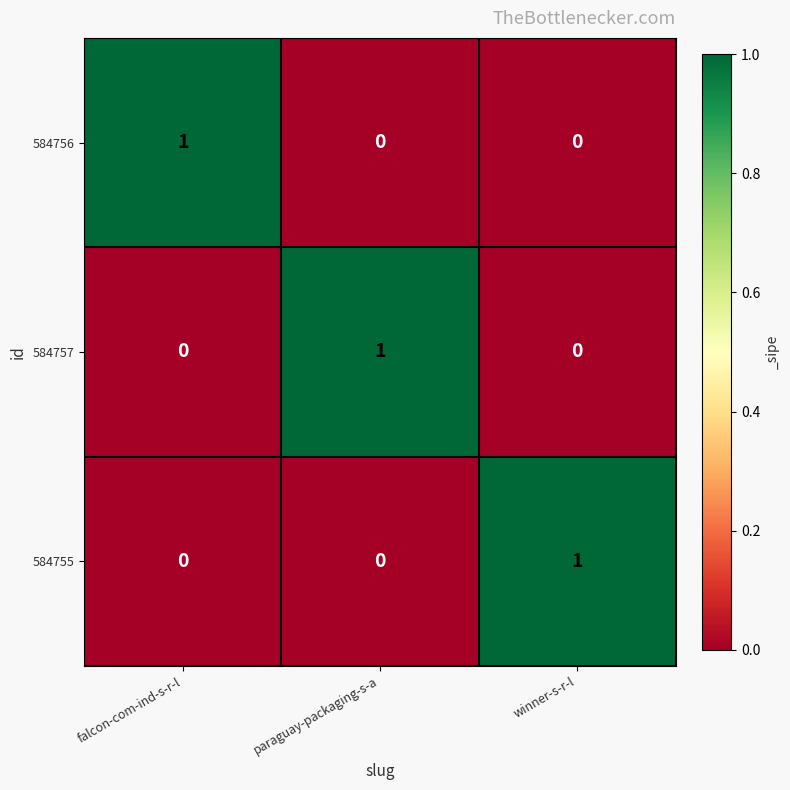

Count the number of data series in this chart.

3